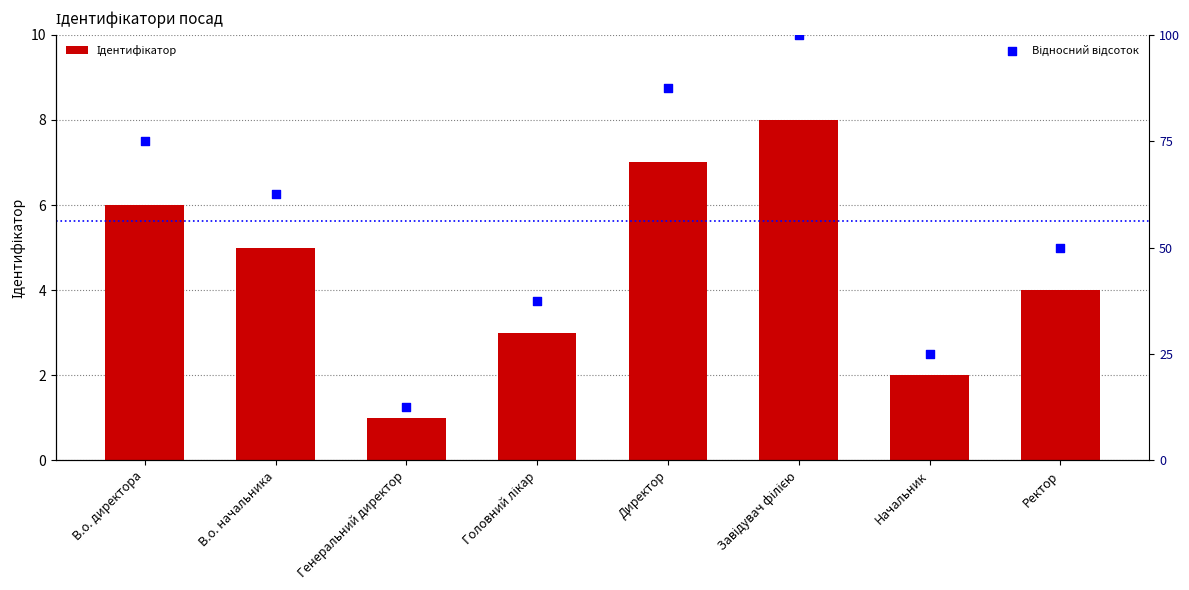

Which series contains the highest Y value?

Відносний відсоток